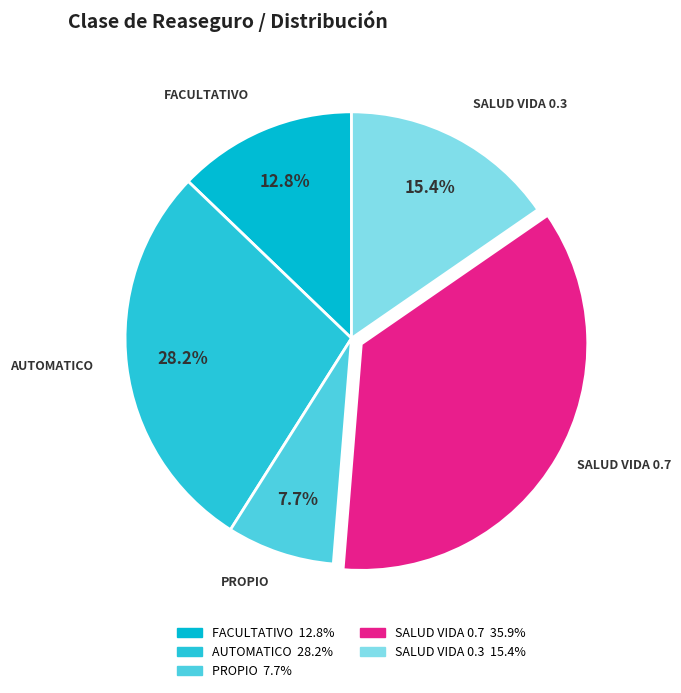

The SALUD VIDA 0.3 slice represents 1% of the pie. True or false?

False